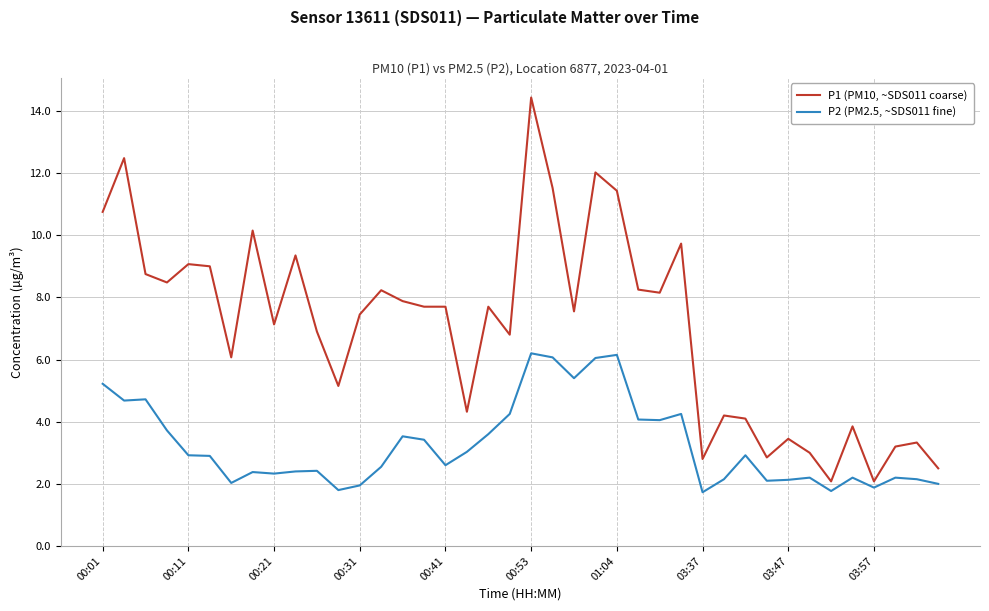

Rank the series by their average value, from lowest to highest.

P2 (PM2.5, ~SDS011 fine), P1 (PM10, ~SDS011 coarse)